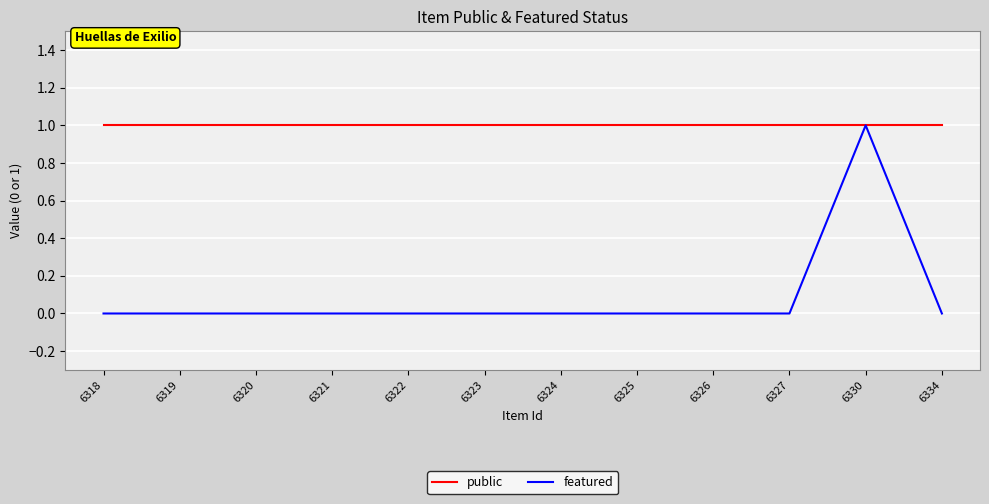

Rank the series by their average value, from lowest to highest.

featured, public